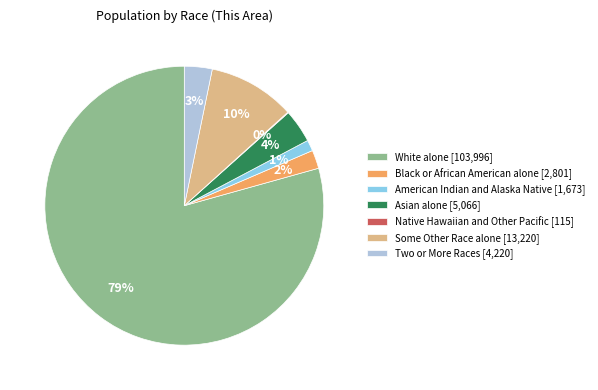

To the nearest percent, what is the average slice percentage?

14%